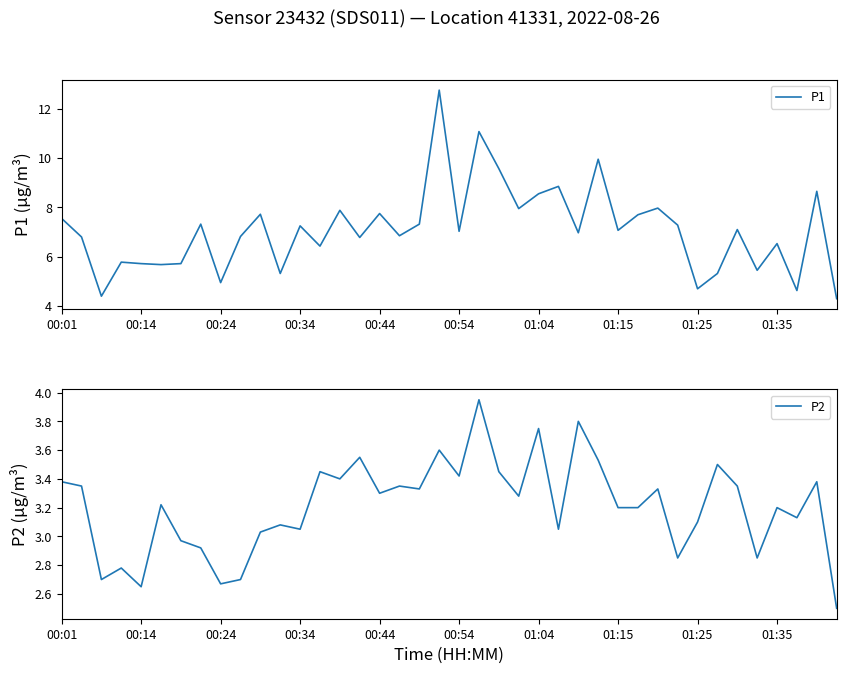

What is the lowest value of the P1 series?

4.3